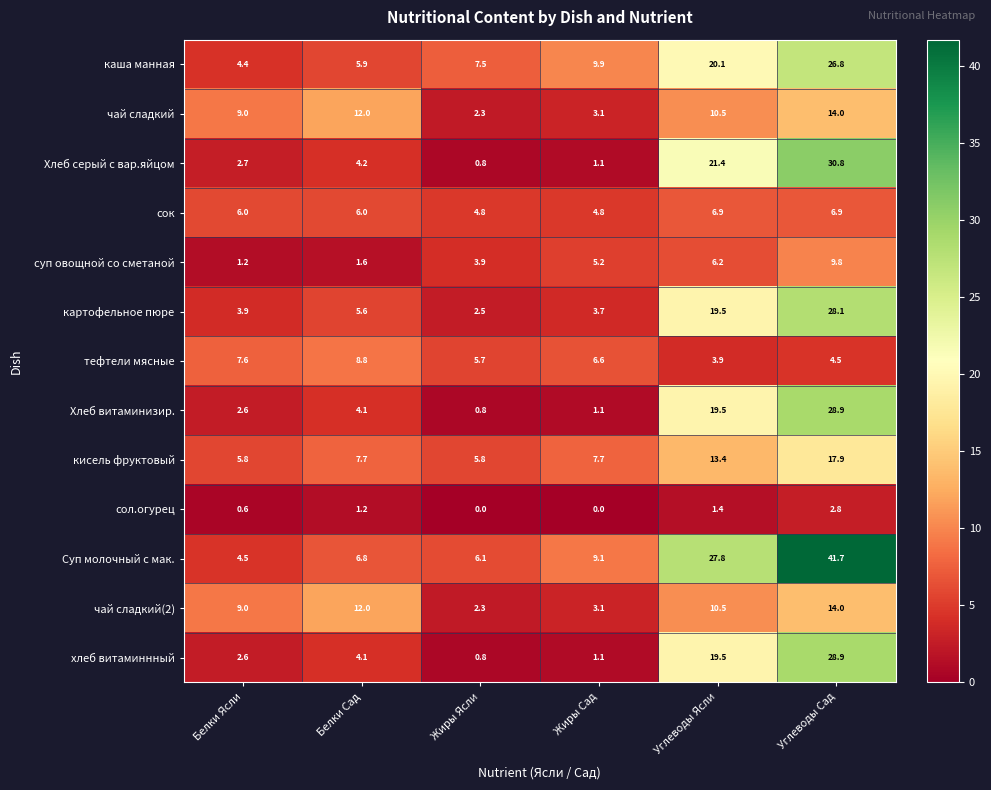

Is it true that Хлеб витаминизир. equals 29.8 at Углеводы Ясли?

False